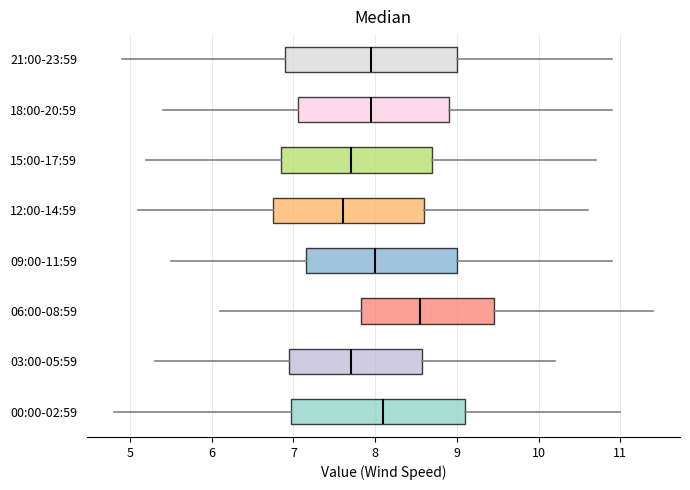

Reading bottom to top, read every box against the x-axis: the position of its median line, the range the box covers, and the ends of its whiskers. The values are not printed on the chart, so give them approximately, as read against the axis.

00:00-02:59: median 8.1, box 7.0 to 9.1, whiskers 4.8 to 11.0
03:00-05:59: median 7.7, box 7.0 to 8.6, whiskers 5.3 to 10.2
06:00-08:59: median 8.6, box 7.8 to 9.5, whiskers 6.1 to 11.4
09:00-11:59: median 8.0, box 7.2 to 9.0, whiskers 5.5 to 10.9
12:00-14:59: median 7.6, box 6.8 to 8.6, whiskers 5.1 to 10.6
15:00-17:59: median 7.7, box 6.9 to 8.7, whiskers 5.2 to 10.7
18:00-20:59: median 8.0, box 7.1 to 8.9, whiskers 5.4 to 10.9
21:00-23:59: median 8.0, box 6.9 to 9.0, whiskers 4.9 to 10.9